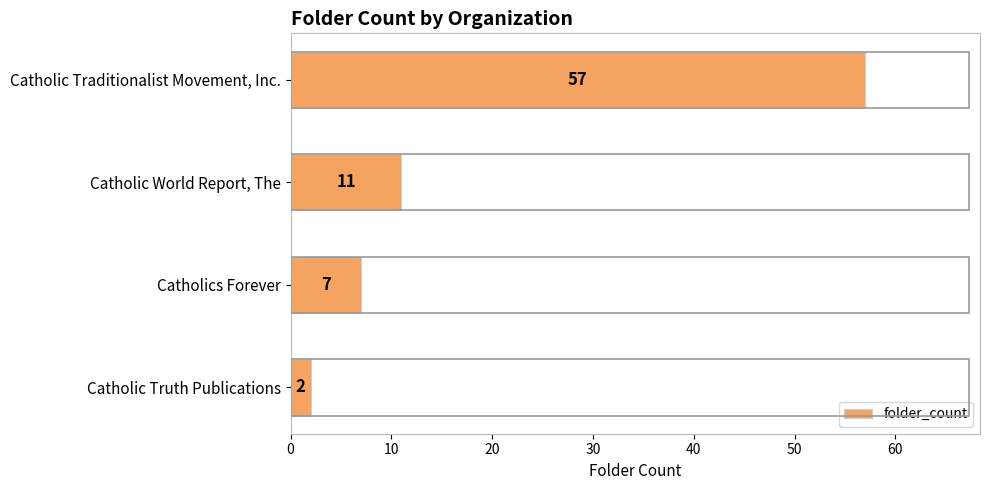

List the labels in order of value, smallest first.

Catholic Truth Publications, Catholics Forever, Catholic World Report, The, Catholic Traditionalist Movement, Inc.